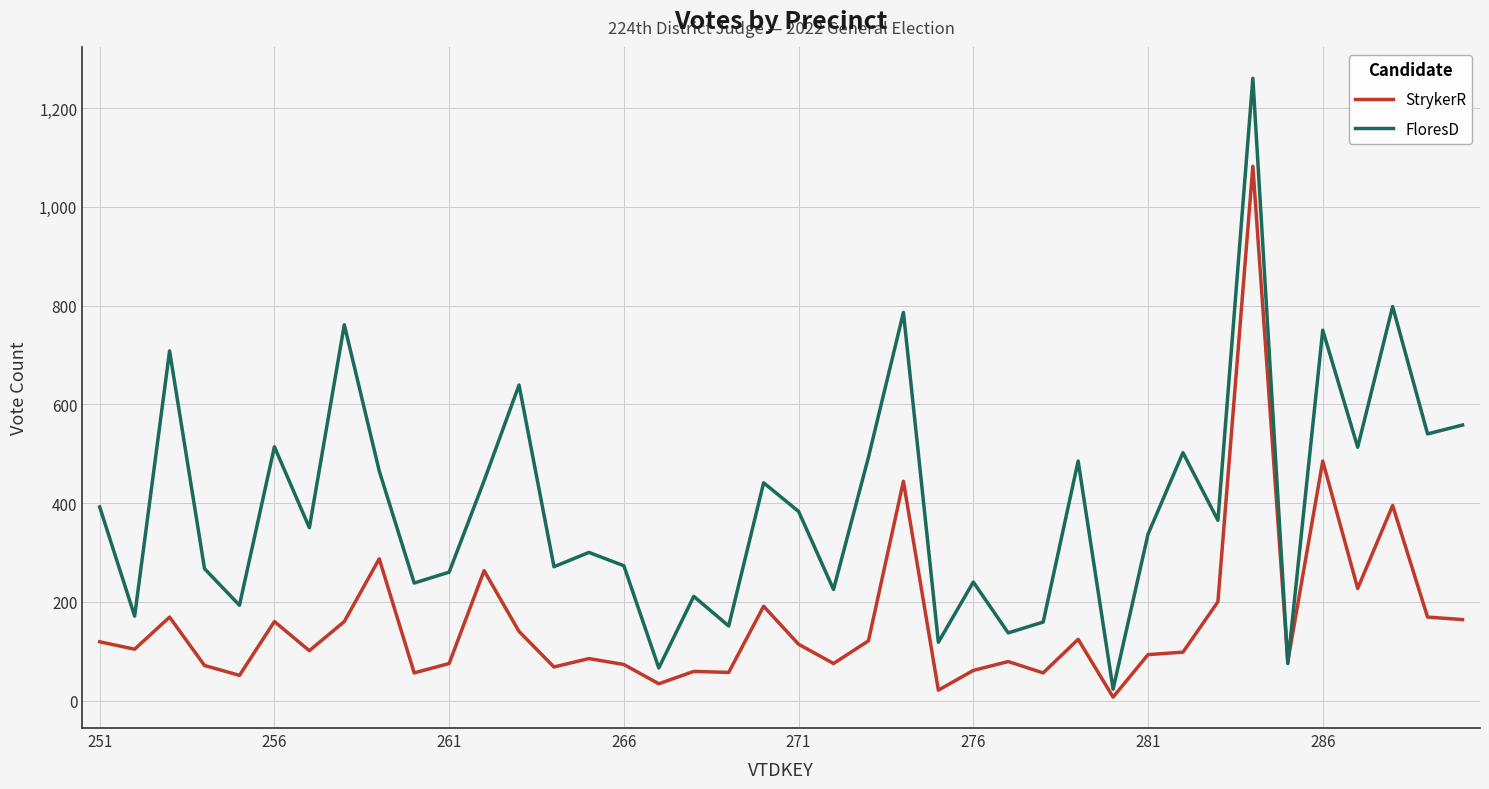

Which series has the largest total across all categories?

FloresD